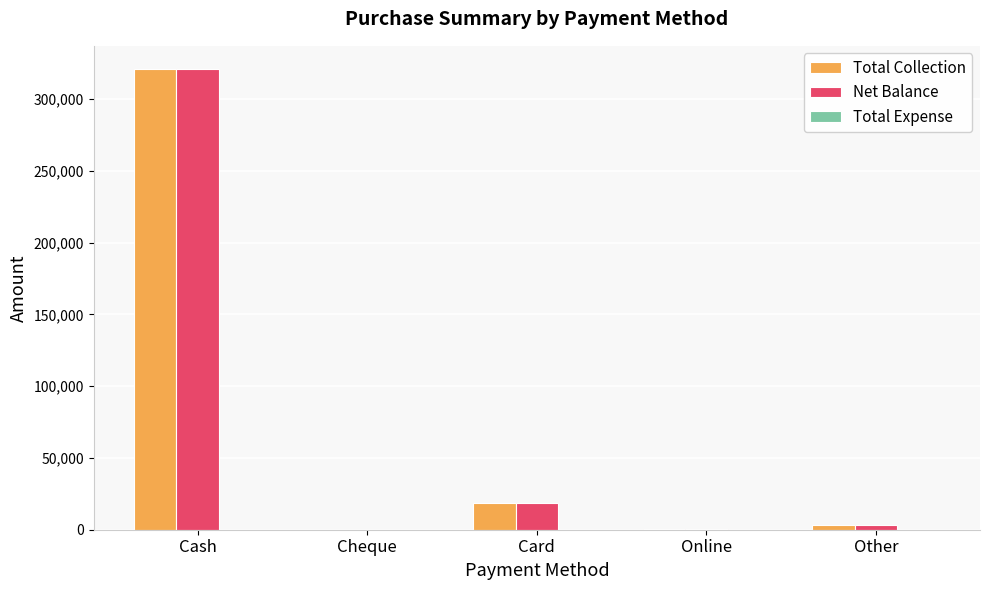

How many series are shown in this chart?

2